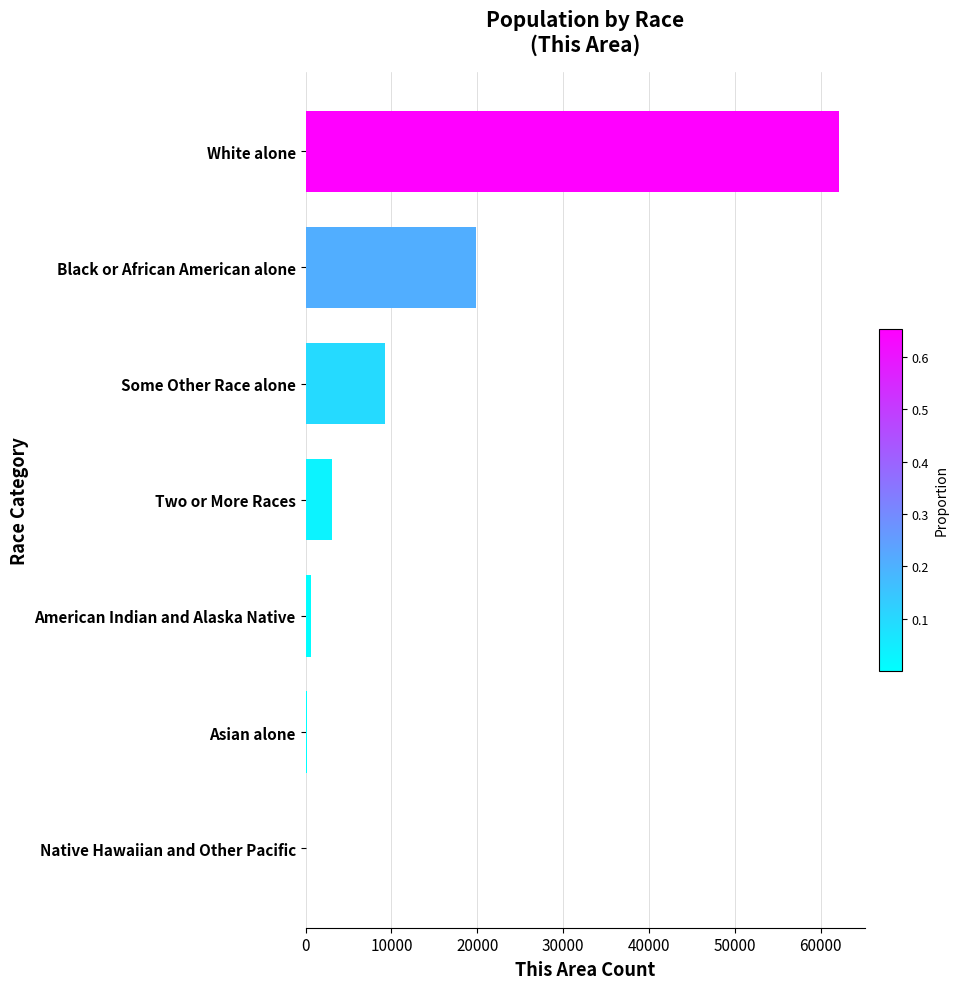

Which has a higher value, White alone or Black or African American alone?

White alone